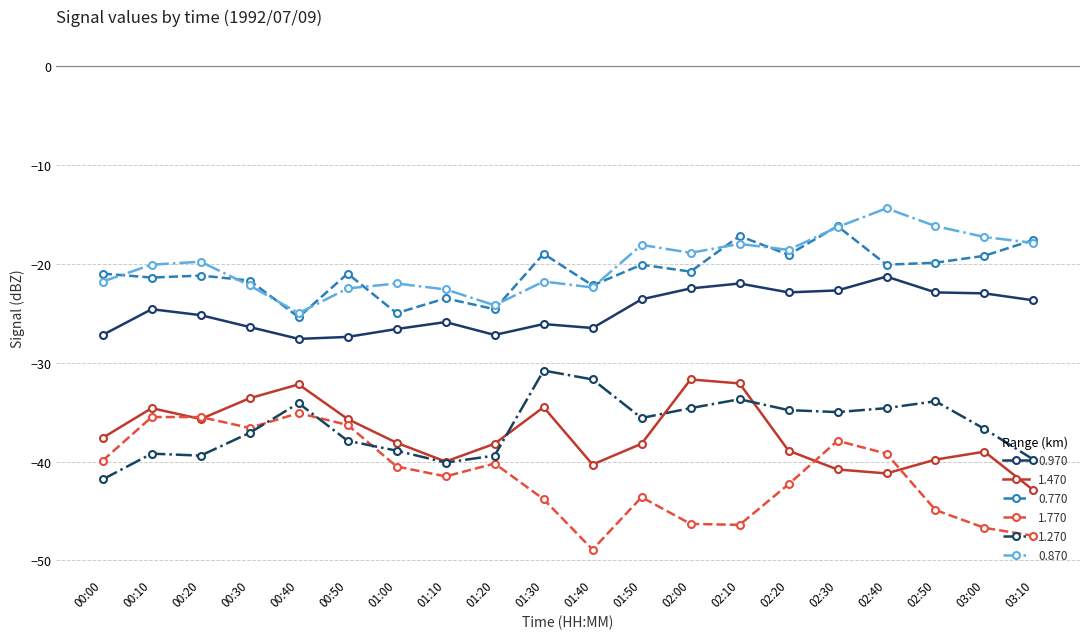

What is the label of the 7th point from the right?

02:10